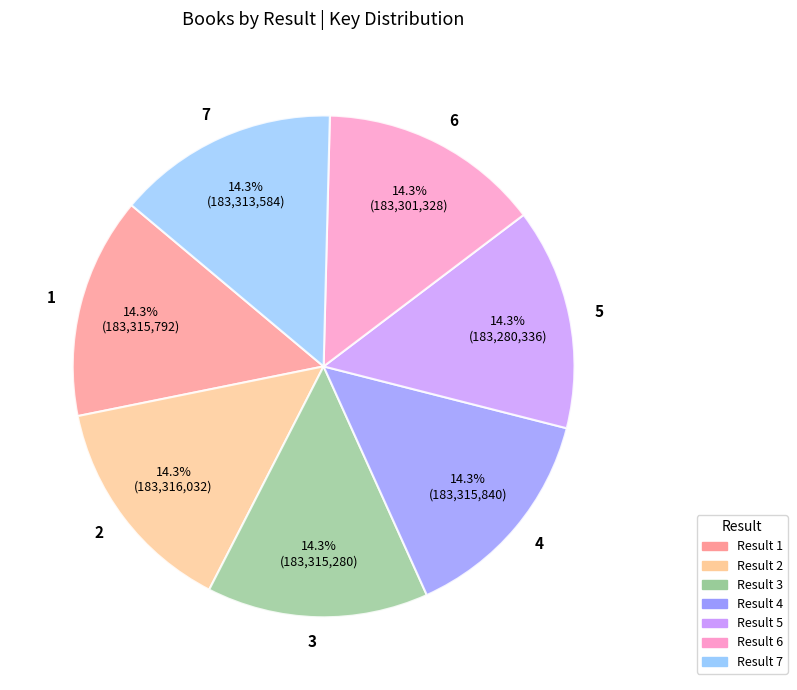

Does any single category account for the majority?

No